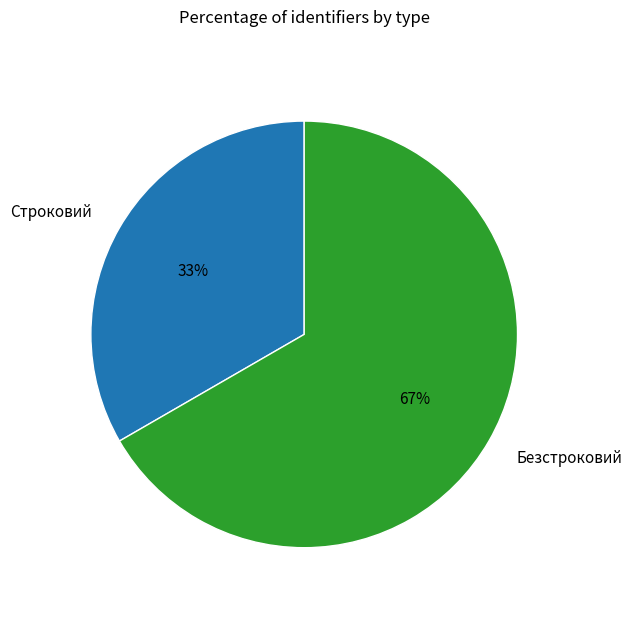

Rank the categories by value from highest to lowest.

Безстроковий, Строковий